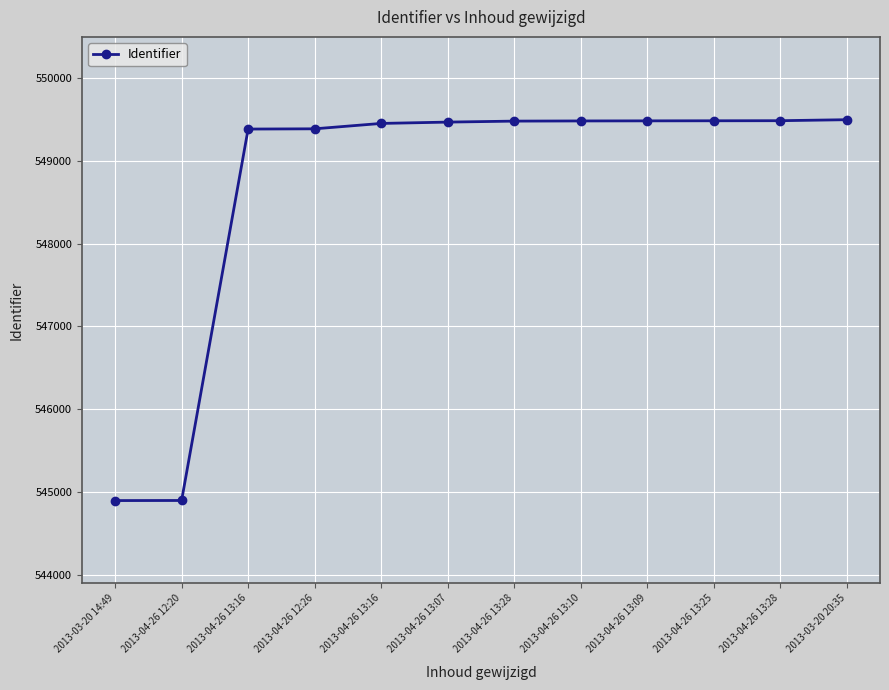

Reading left to right, extract all data points from this chart.

2013-03-20 14:49=544897	2013-04-26 12:20=544898	2013-04-26 13:16=549383	2013-04-26 12:26=549386	2013-04-26 13:16=549451	2013-04-26 13:07=549467	2013-04-26 13:28=549479	2013-04-26 13:10=549481	2013-04-26 13:09=549482	2013-04-26 13:25=549483	2013-04-26 13:28=549484	2013-03-20 20:35=549496